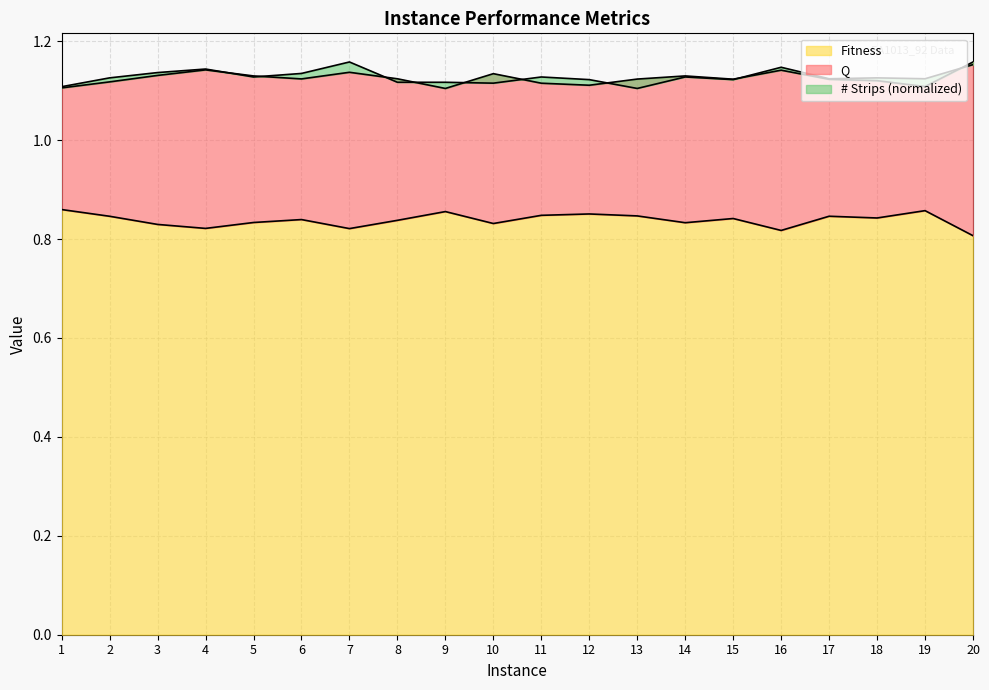

Is it true that Fitness equals 1.2 at 12?

False